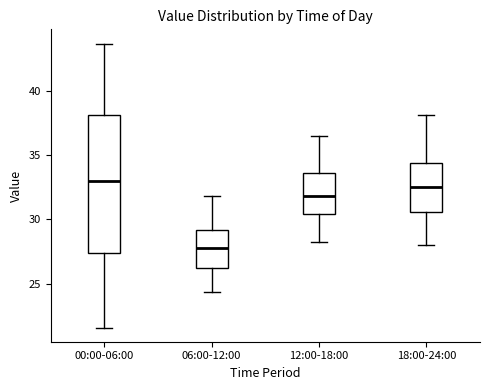

Where does the lower whisker of the box for 18:00-24:00 end on the y-axis? The values are not printed on the chart, so give them approximately, as read against the axis.

28.0